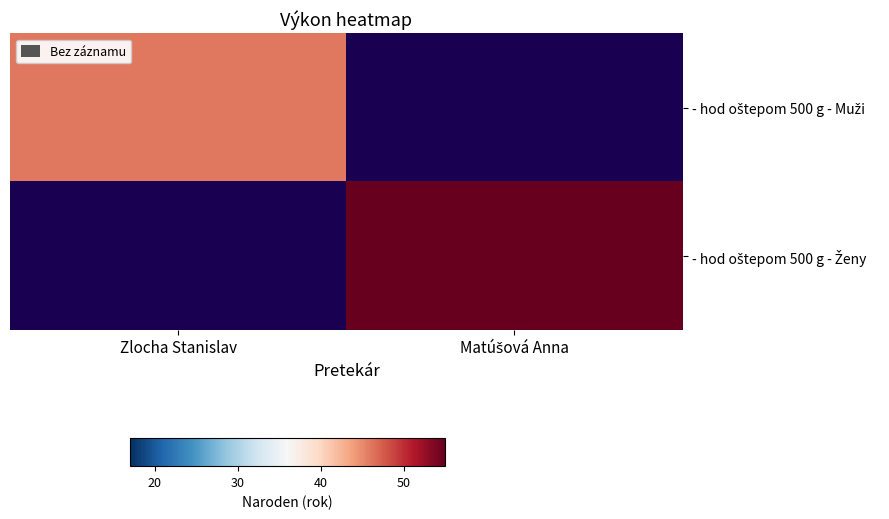

Which has a higher value, Matúšová Anna or Zlocha Stanislav?

Zlocha Stanislav